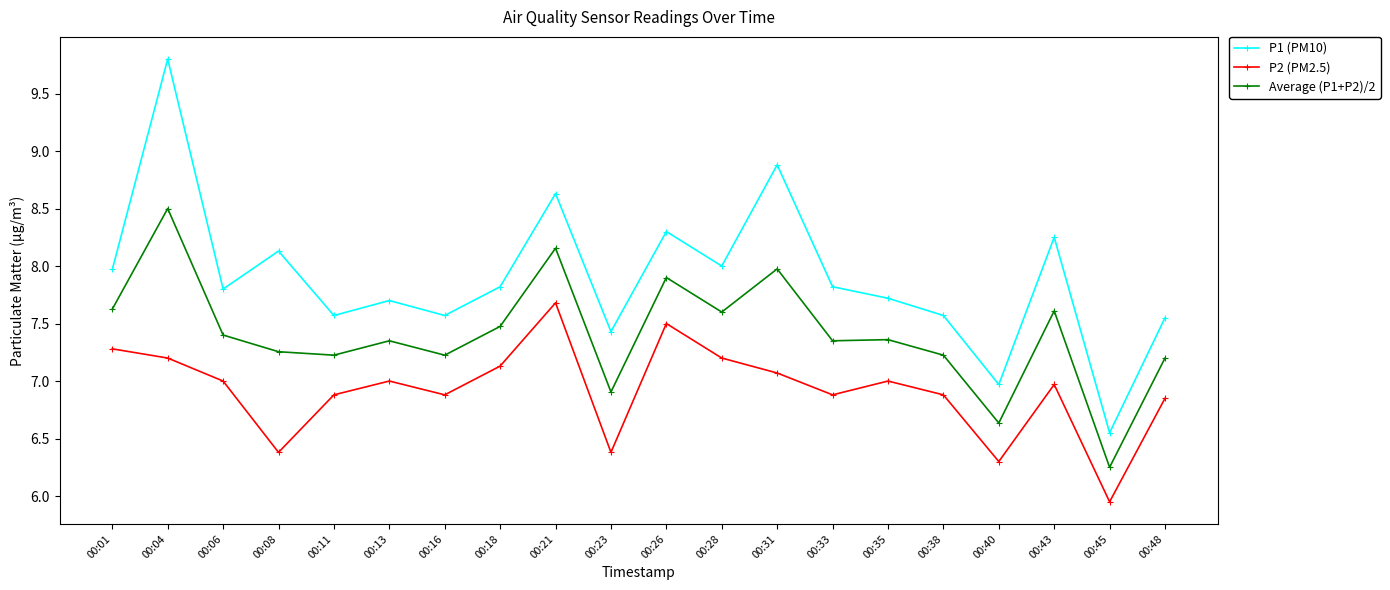

The value of P1 (PM10) at 00:08 is 8.1. True or false?

True